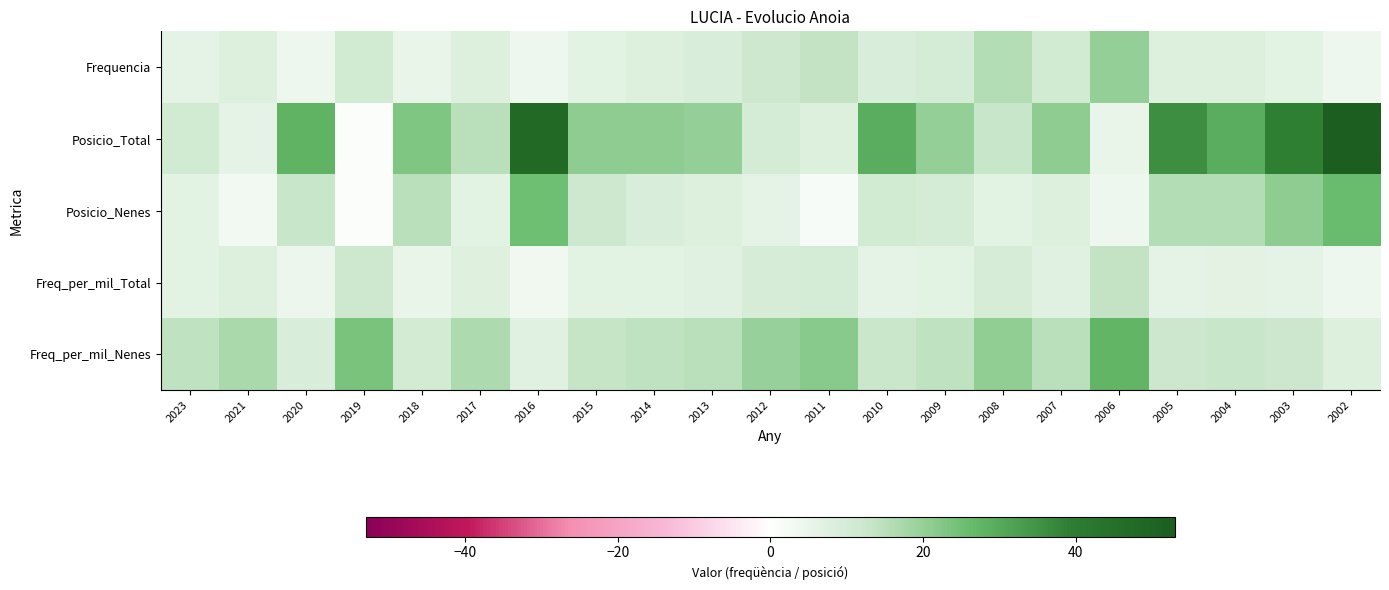

Rank the series at 2004 from highest to lowest value.

Posicio_Total, Posicio_Nenes, Freq_per_mil_Nenes, Frequencia, Freq_per_mil_Total